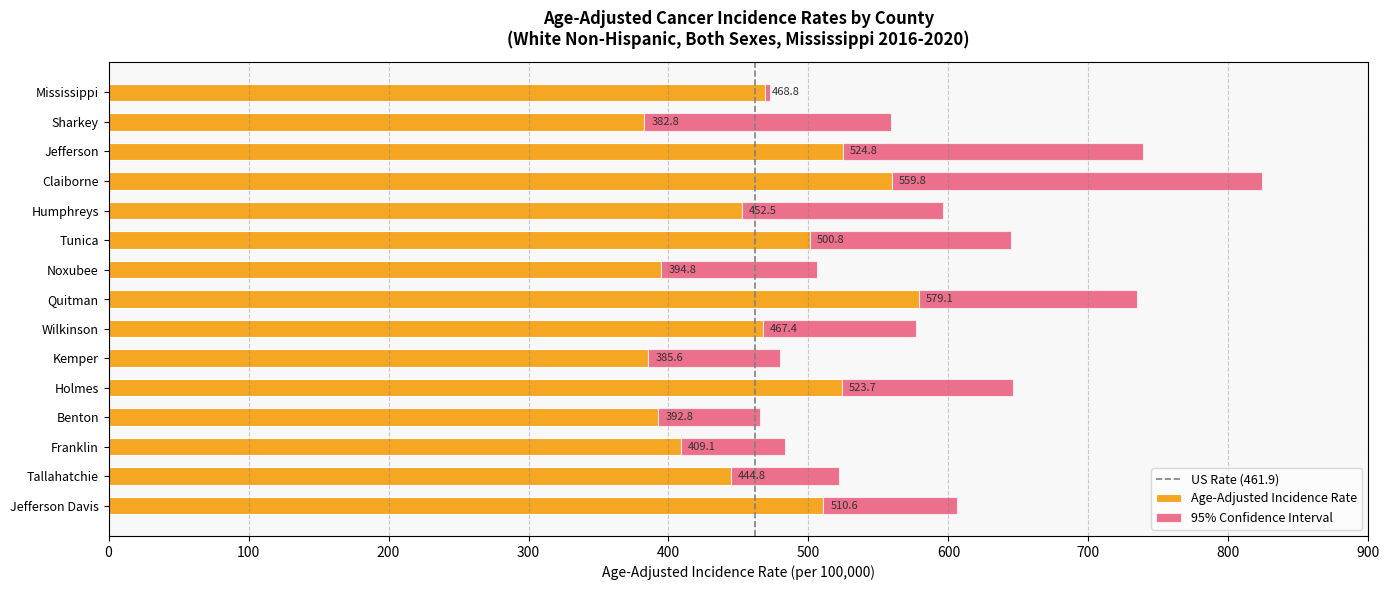

At which category is the sum across all series the highest?

Claiborne